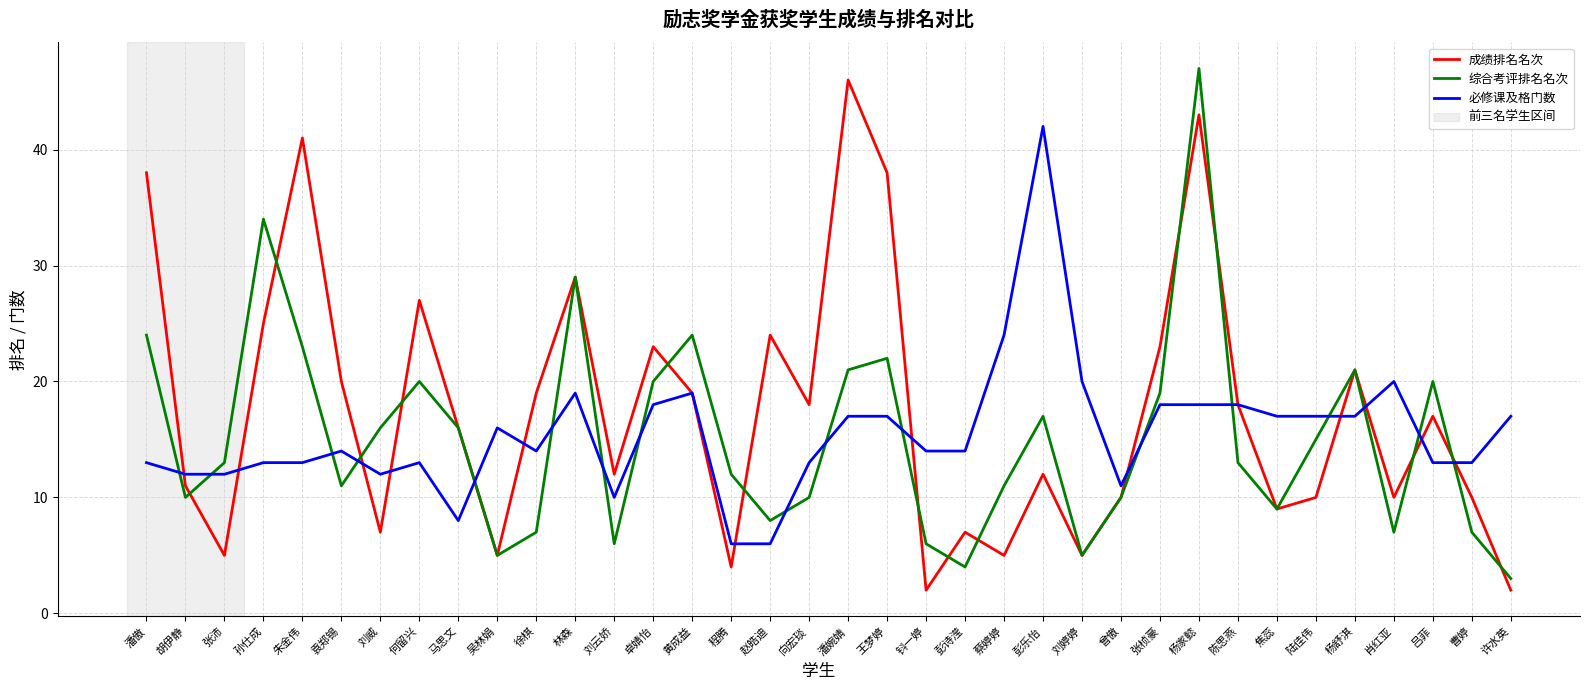

At how many categories does at least one series exceed 40?

4